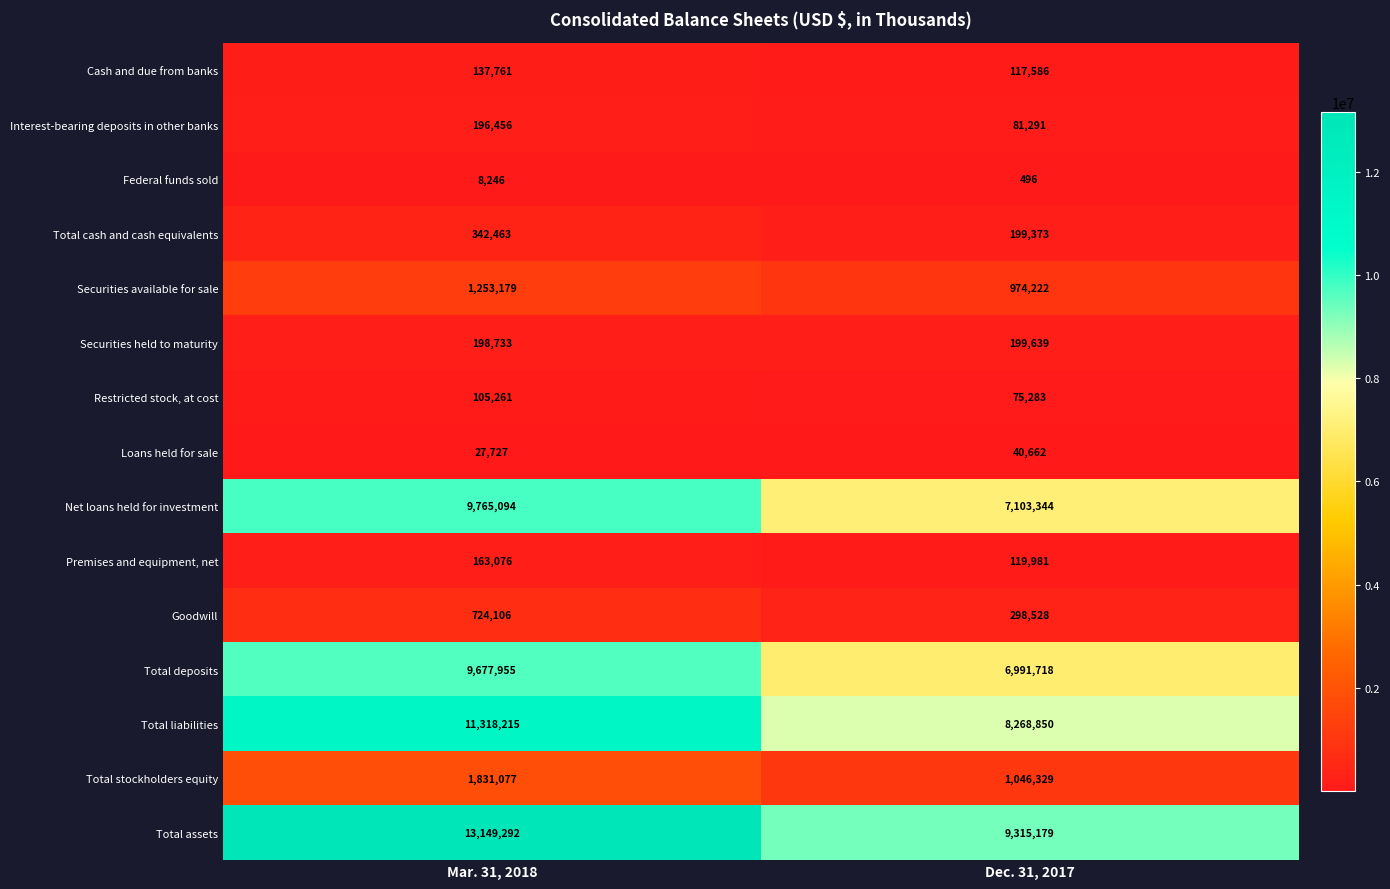

What is the sum of the Total deposits values at Dec. 31, 2017 and Mar. 31, 2018?

16669673